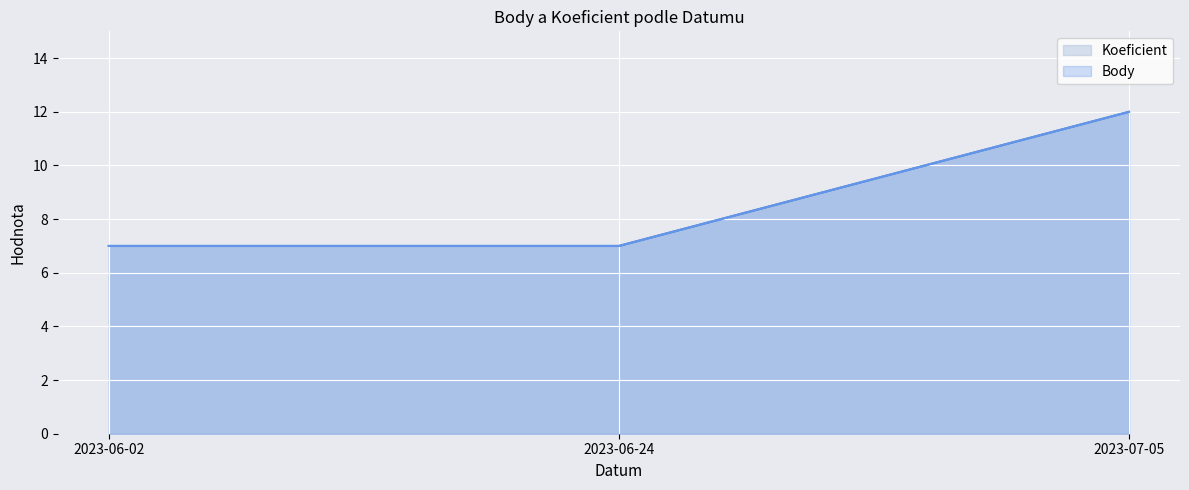

What is the value of the Body point at the 1st from the left?

7